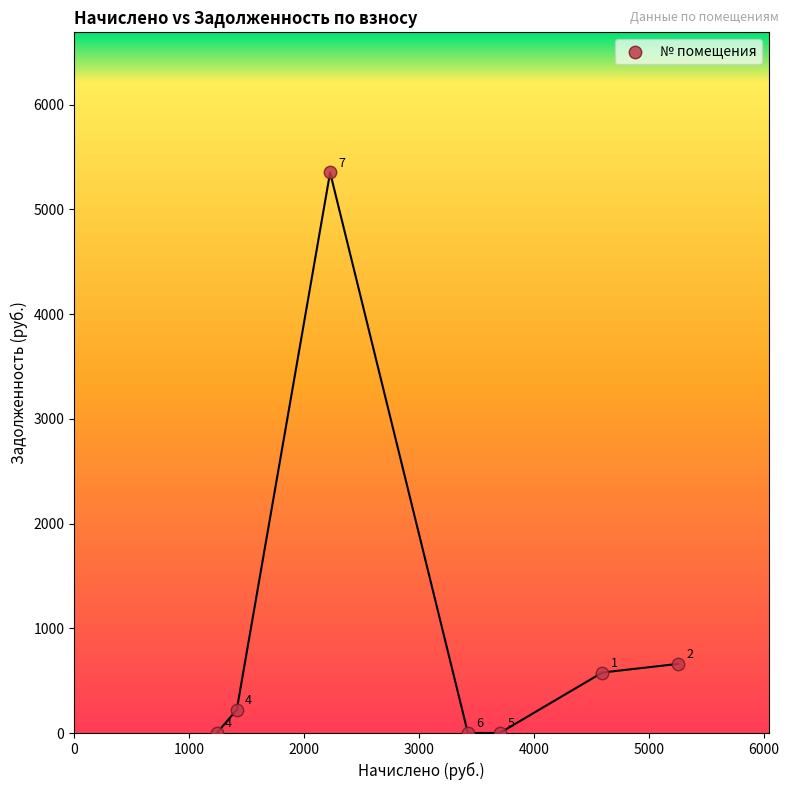

What Y value in the scatter plot is closest to 2675?

660.1